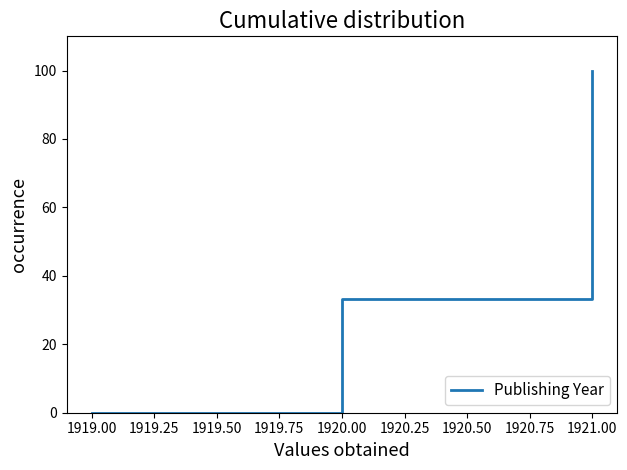

How many positive values are there?

3